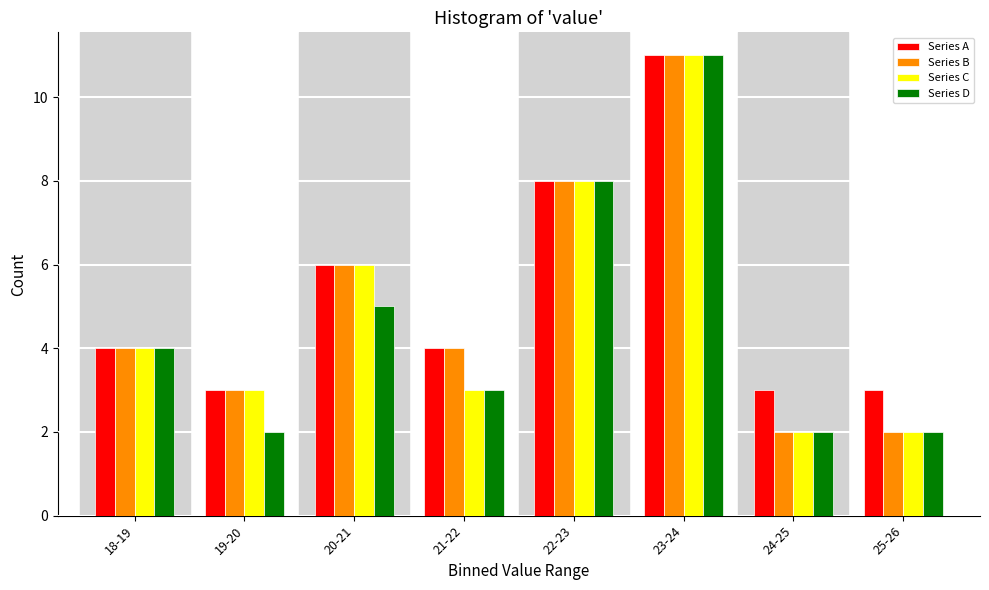

What is the average value of the Series A series?

5